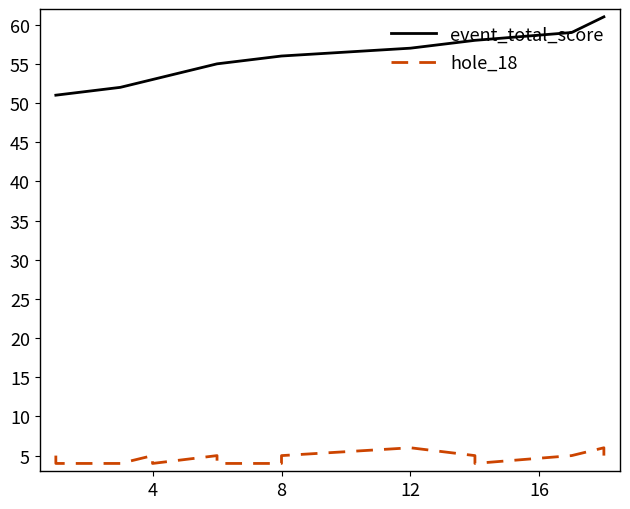

What is the label of the 13th point from the left?

12